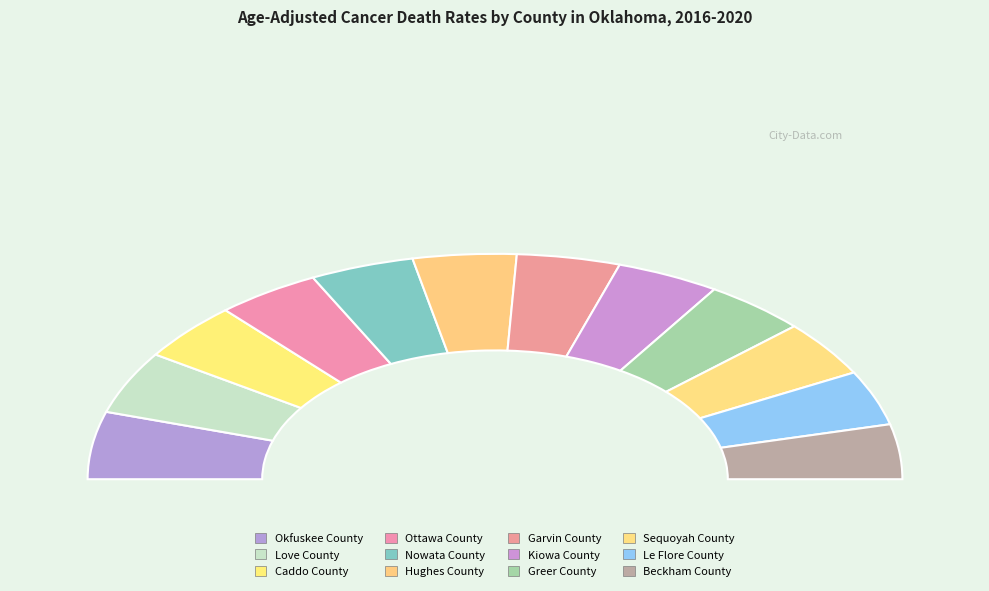

How many slices are in this pie chart?

12